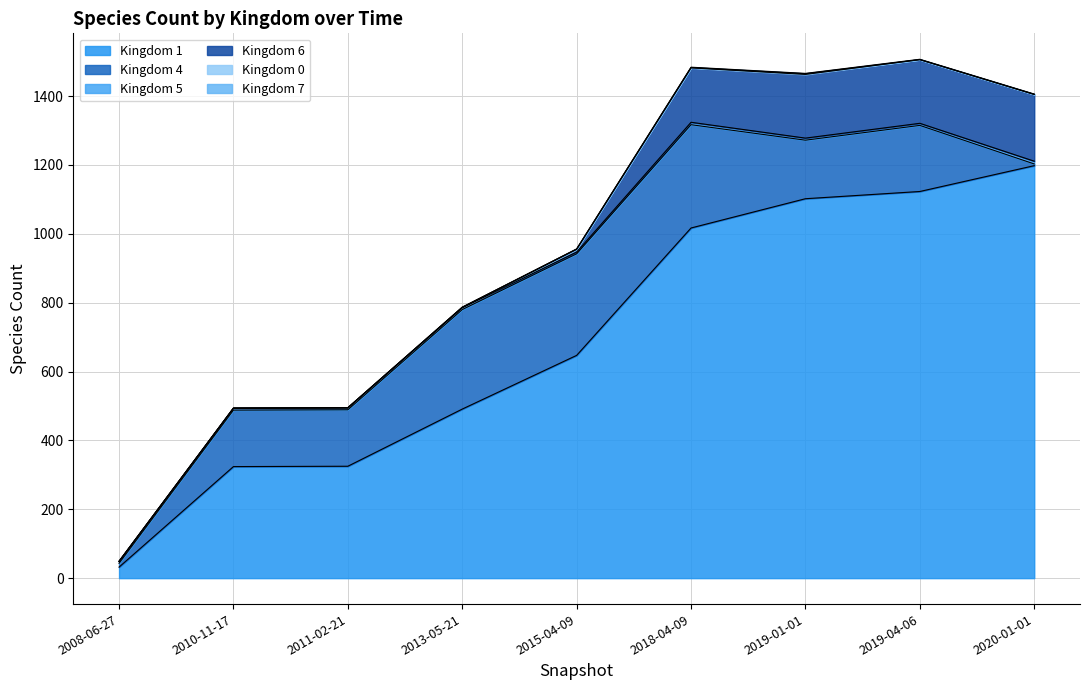

Is it true that kingdom_5 equals 7 at 4?

False